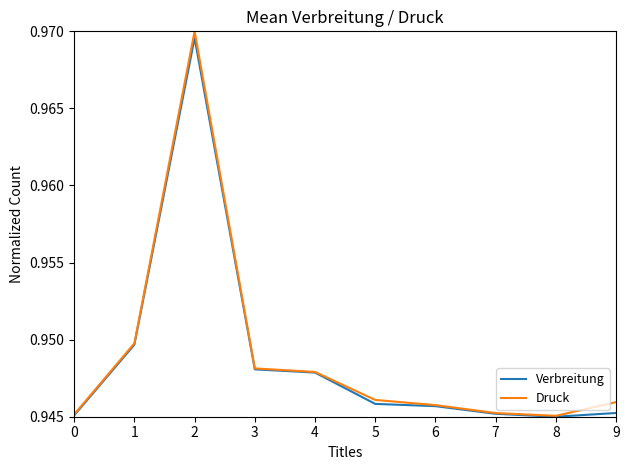

Count the Druck values in the range 0 to 1.

10